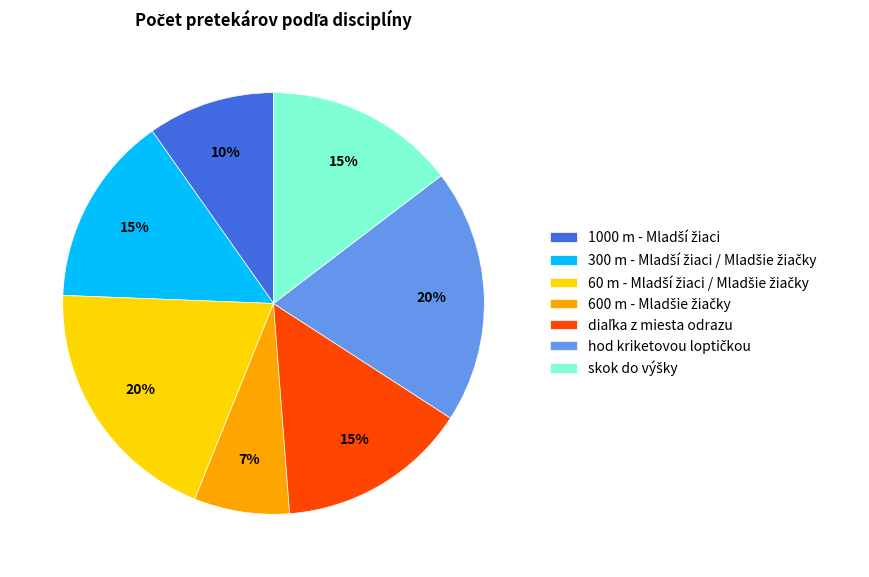

Is there a majority slice in this chart?

No